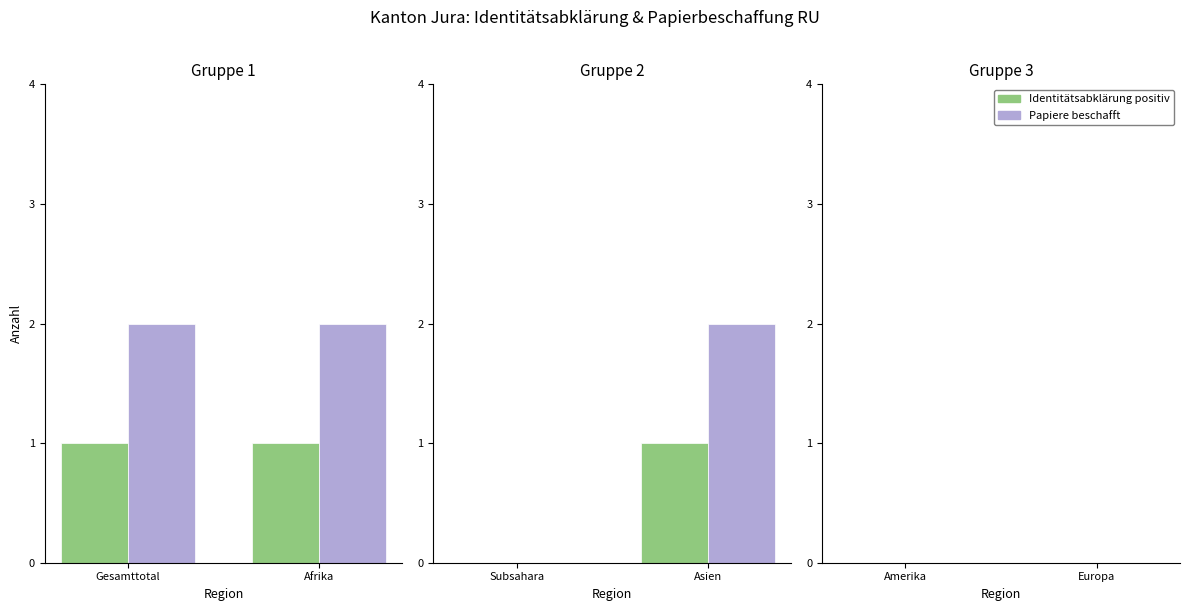

True or false: Papiere beschafft has a value of 3 at Gesamttotal.

False